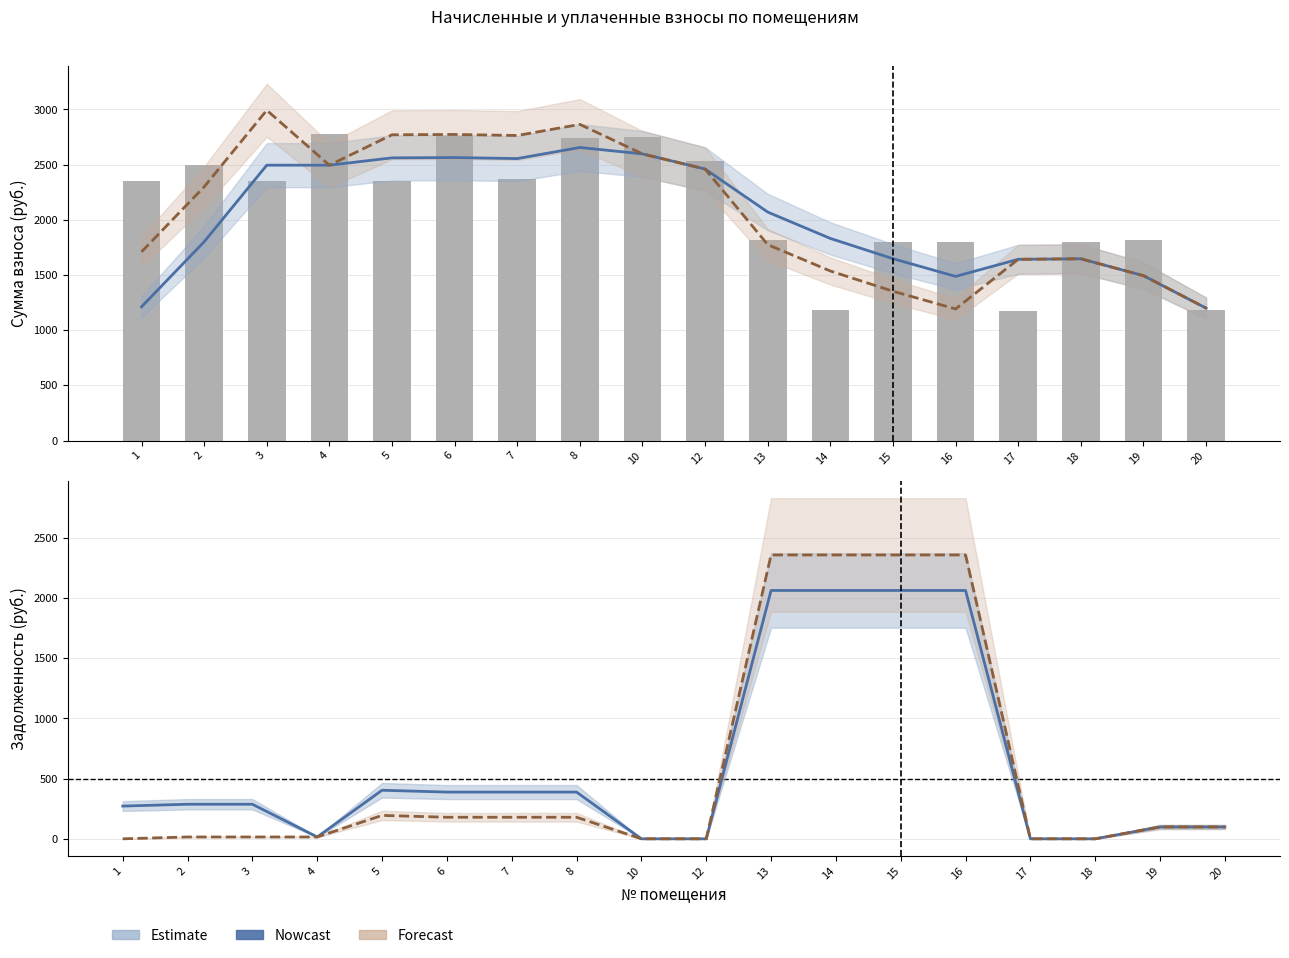

Reading right to left, what are all the values shown in this chart?

начислено (сглаж.): 1200.1	1494.2	1647.2	1642.6	1487.7	1648.1	1831.5	2070.2	2460.2	2597.5	2655.6	2555.1	2564.3	2561.5	2495.2	2495.2	1801.1	1212.1
уплачено (сглаж.): 1200.1	1494.2	1647.2	1642.6	1192.7	1353.1	1536.6	1775.3	2460.2	2597.5	2864.7	2764.2	2773.4	2770.7	2495.2	2993.1	2299.0	1710.0
начислено: 1183.5	1817.7	1799.2	1176.2	1795.6	1799.2	1179.8	1817.7	2529.3	2754.2	2739.4	2367.1	2761.6	2352.3	2776.3	2356.0	2496.1	2352.3
задолженность (взнос): 98.6	98.6	0.0	0.0	2063.3	2063.3	2063.3	2063.3	0.0	0.0	388.2	388.2	388.2	403.5	15.3	287.2	287.2	271.9
задолженность (пени): 98.6	98.6	0.0	0.0	2358.3	2358.3	2358.3	2358.3	0.0	0.0	179.1	179.1	179.1	194.4	15.3	15.3	15.3	0.0